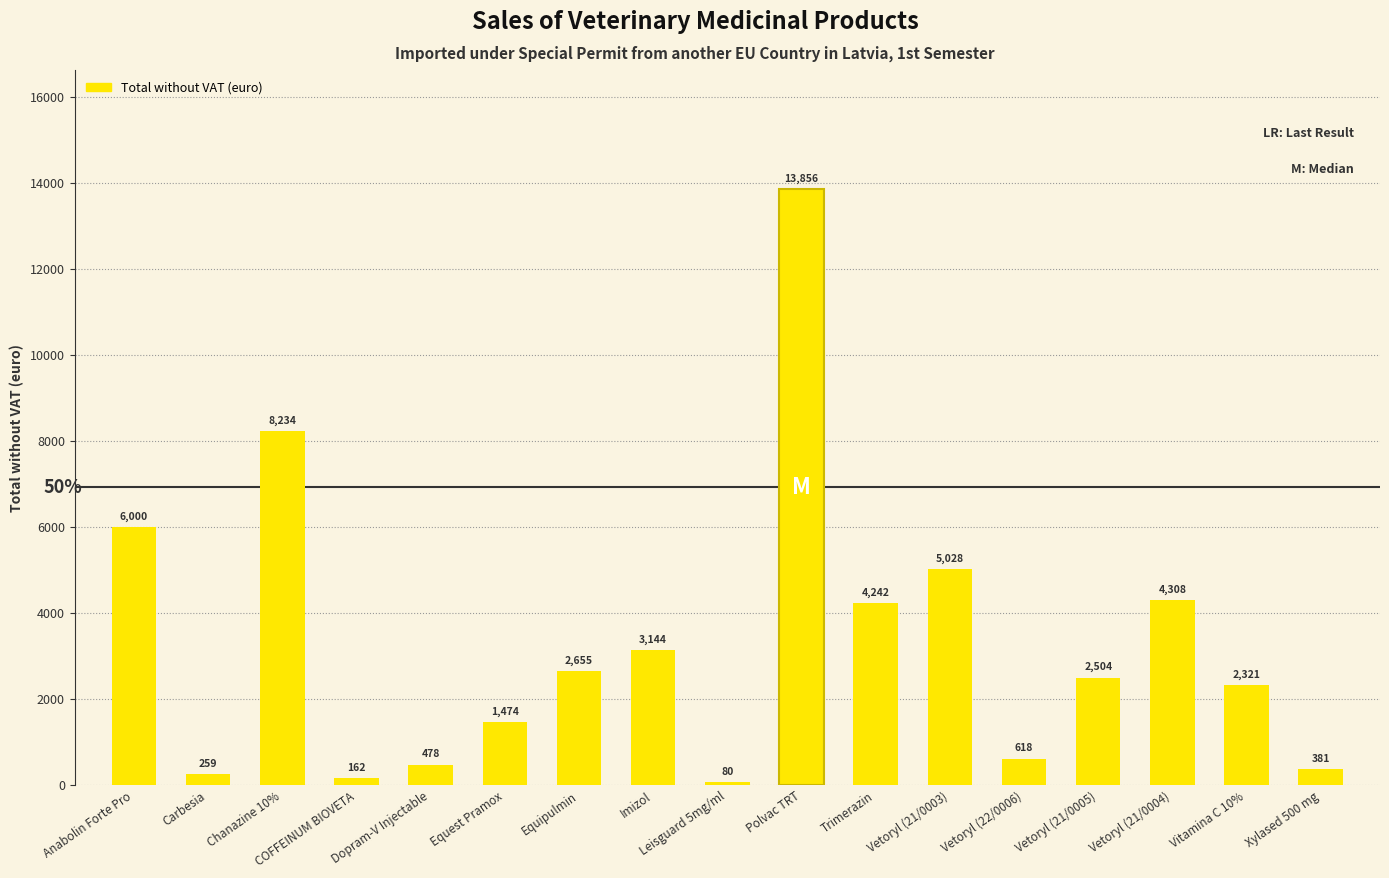

Which category has the lowest value across all series?

Leisguard 5mg/ml